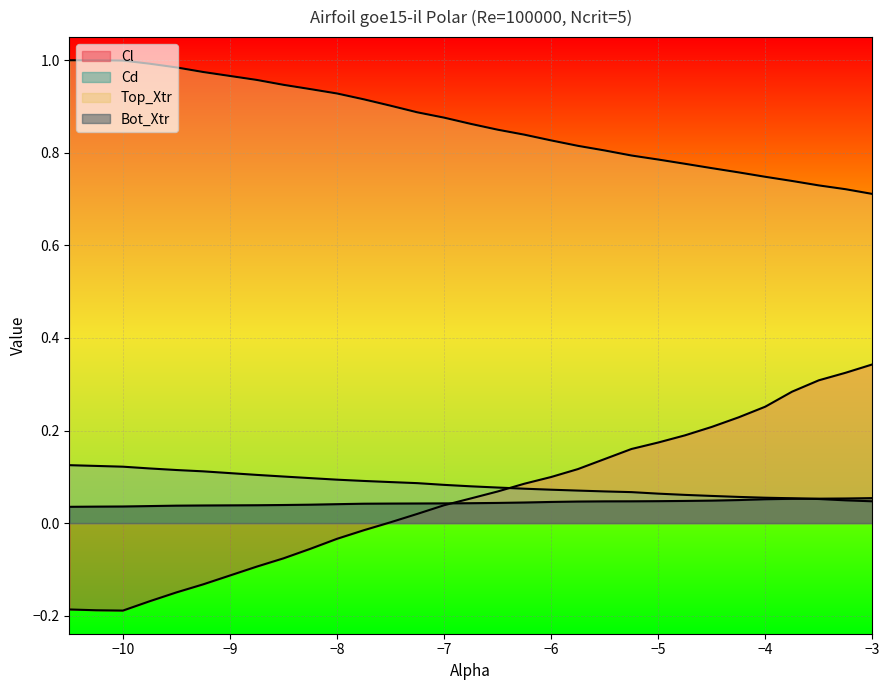

How many lines are shown in the chart?

4